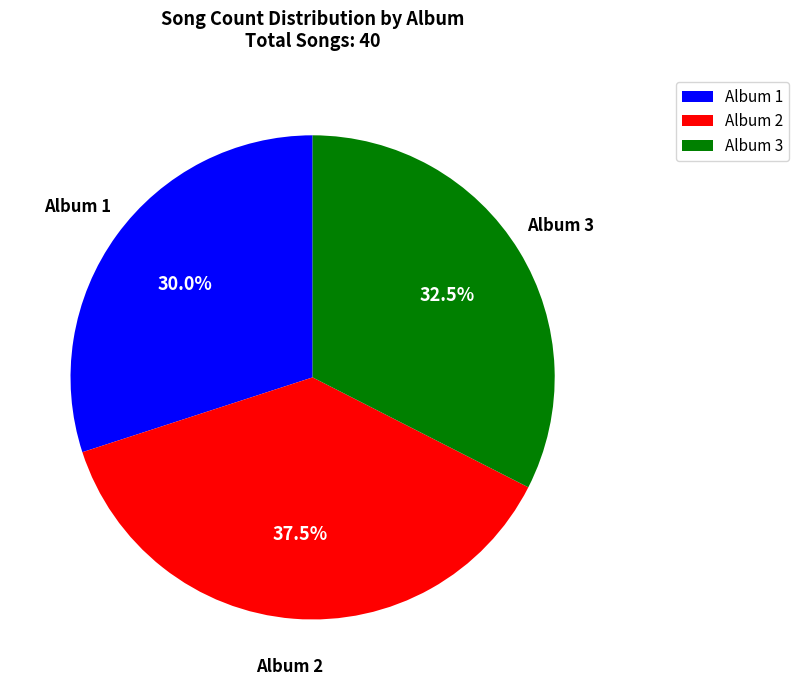

What is the largest slice in the pie chart?

Album 2